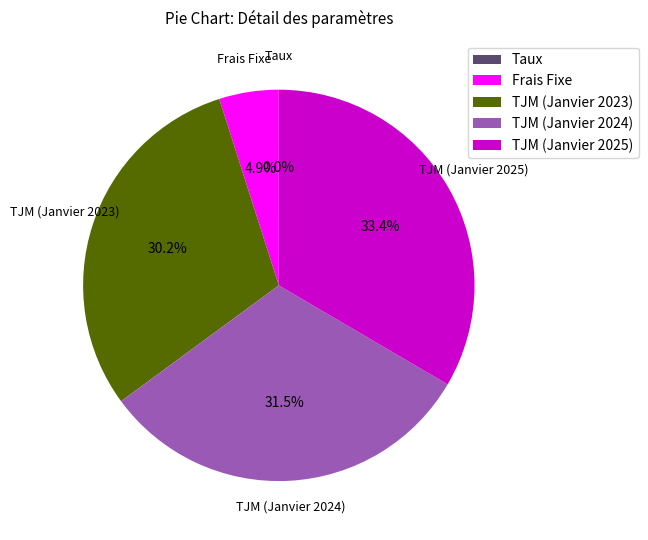

To the nearest percent, what is the combined percentage of TJM (Janvier 2025) and TJM (Janvier 2024)?

65%